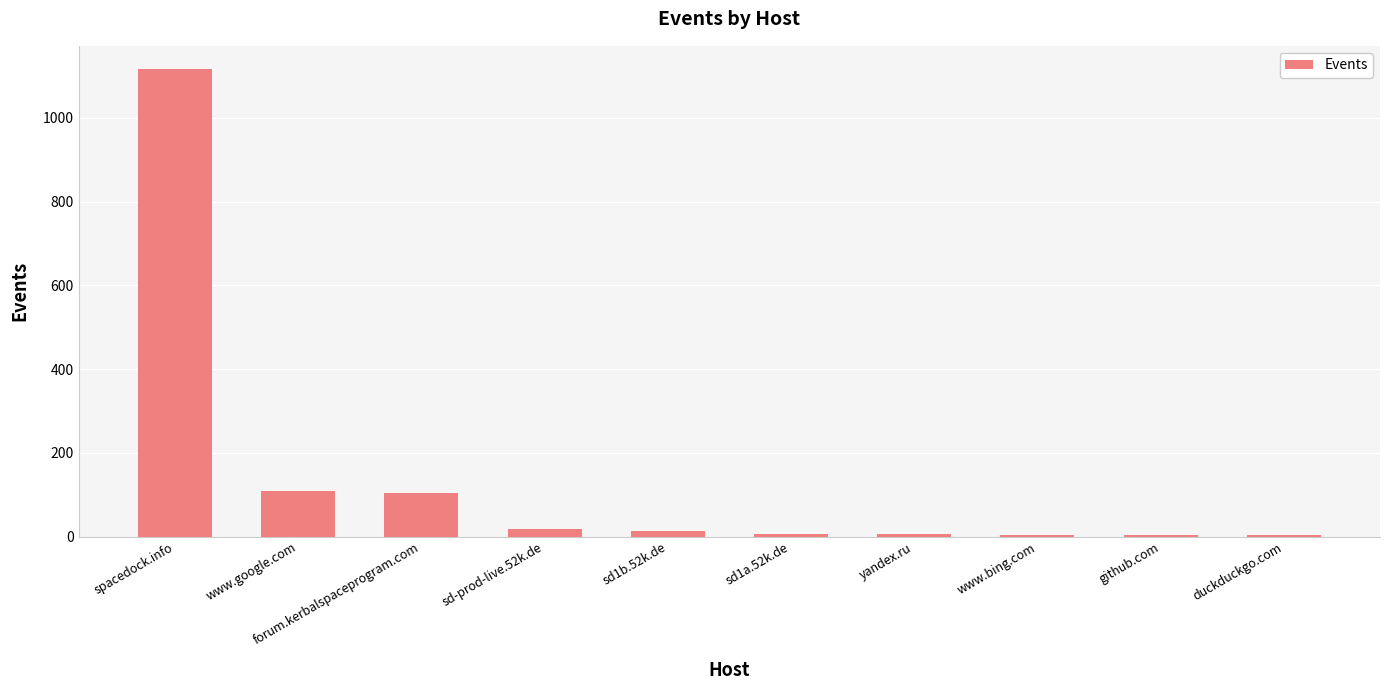

The chart shows a value of 7 at sd1a.52k.de. True or false?

True